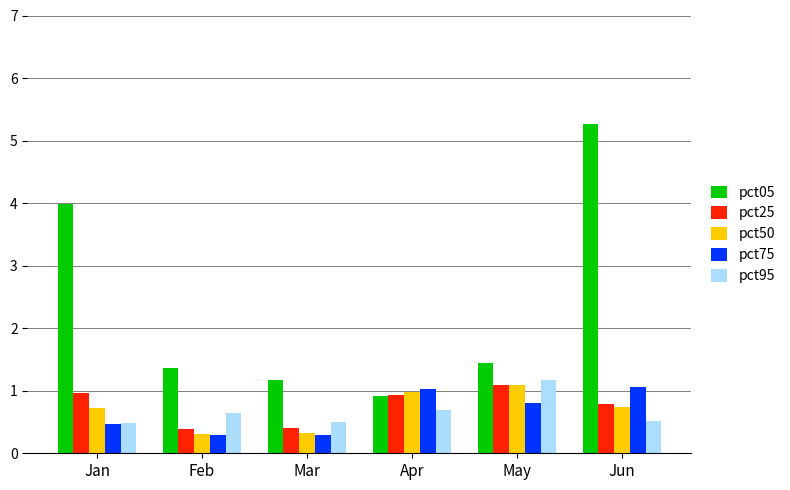

How many pct95 values are between 0 and 1?

5